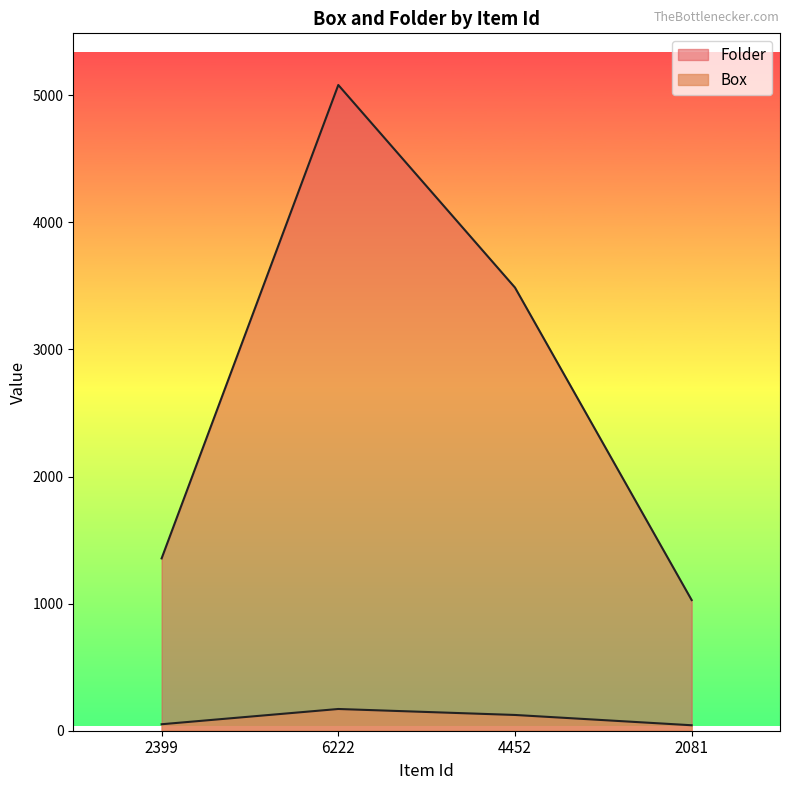

How many data points in Folder are less than 3487?

2